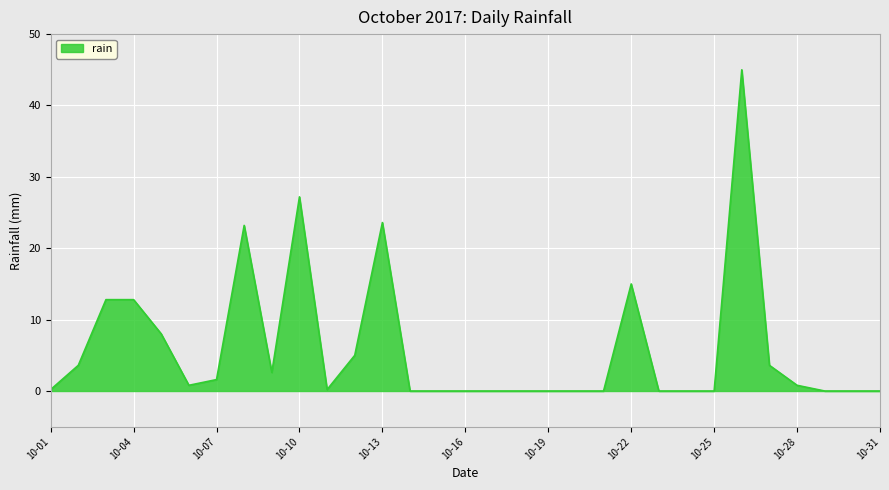

What is the greatest value displayed?

45.0